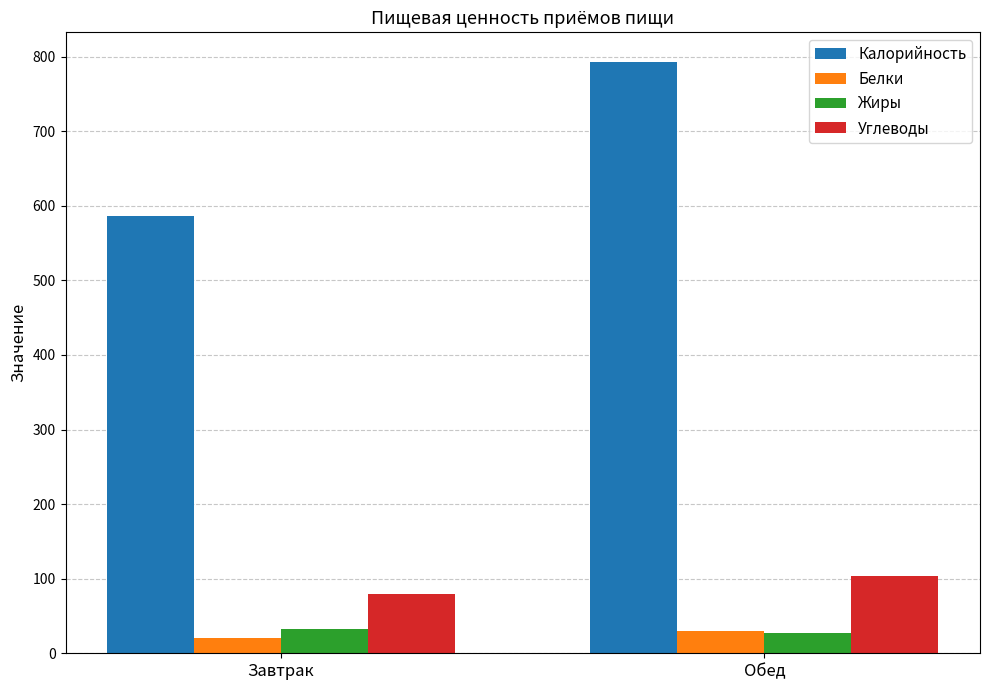

What is the minimum value shown in the chart?

21